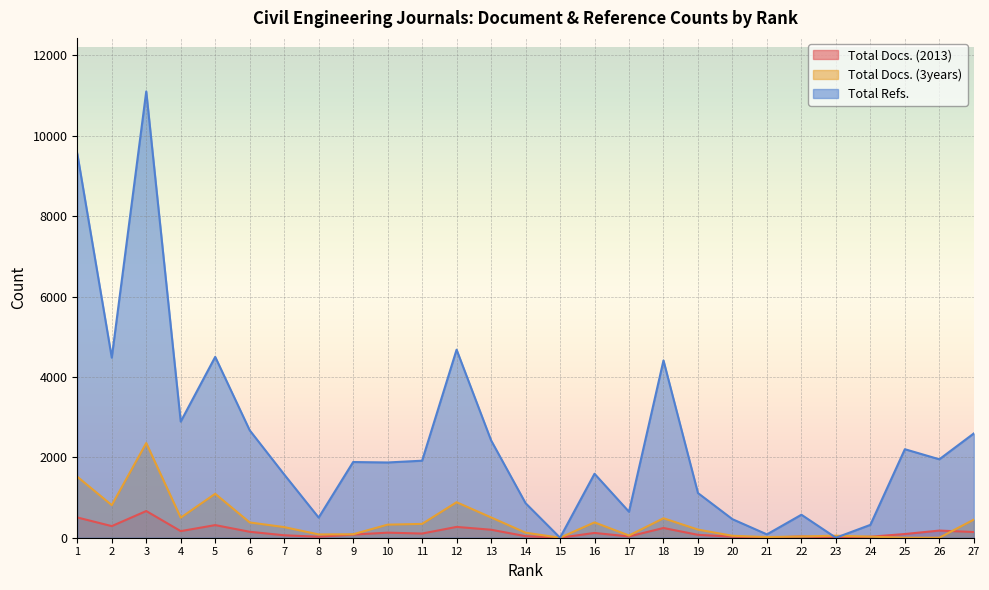

What is the difference between the second highest and minimum values in the Total Refs. series?

9556